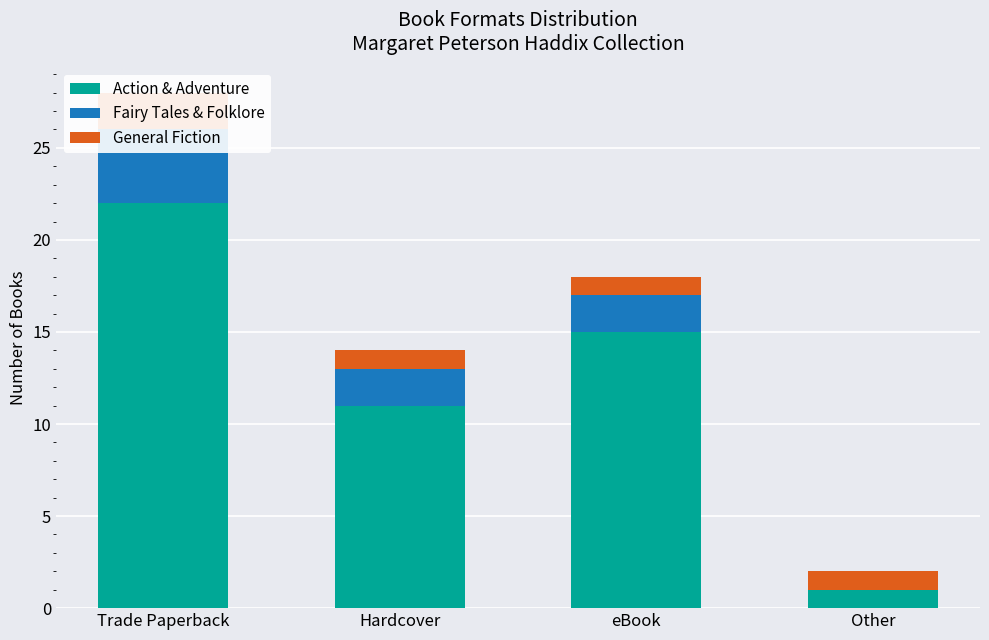

What is the value of the Action & Adventure bar at the 3rd from the left?

15